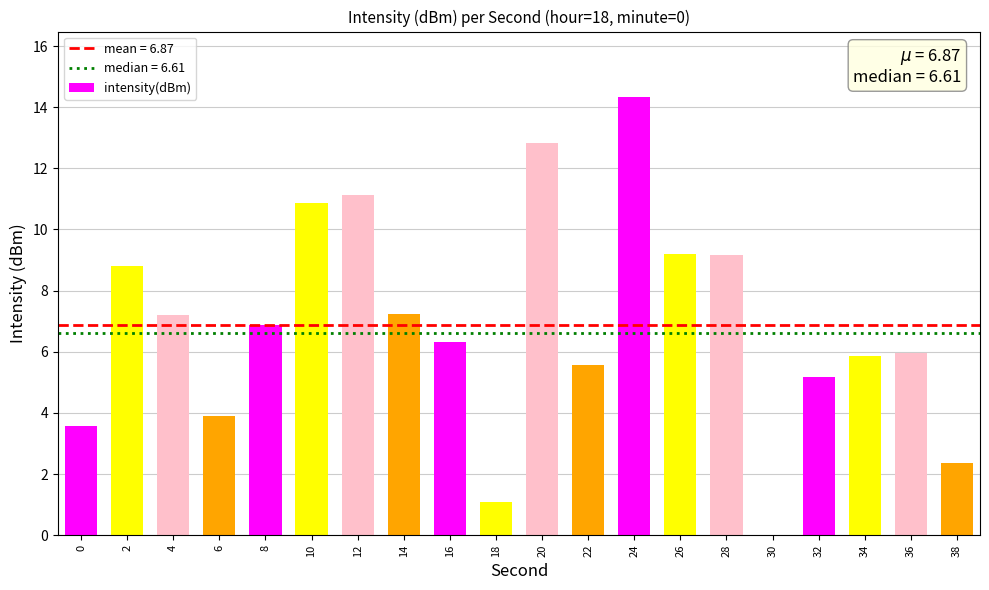

What is the change in value from 12 to 26?

-1.9